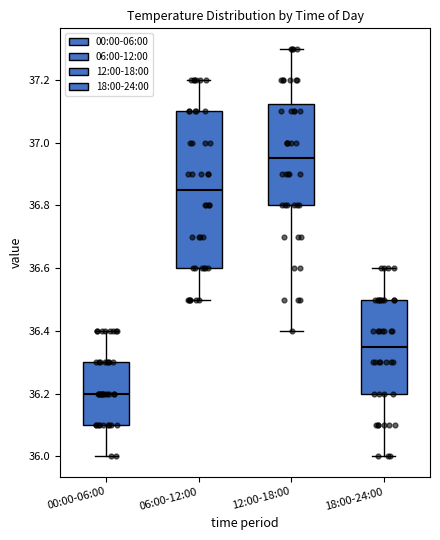

Where does the lower whisker of the box for 00:00-06:00 end on the y-axis? The values are not printed on the chart, so give them approximately, as read against the axis.

36.00